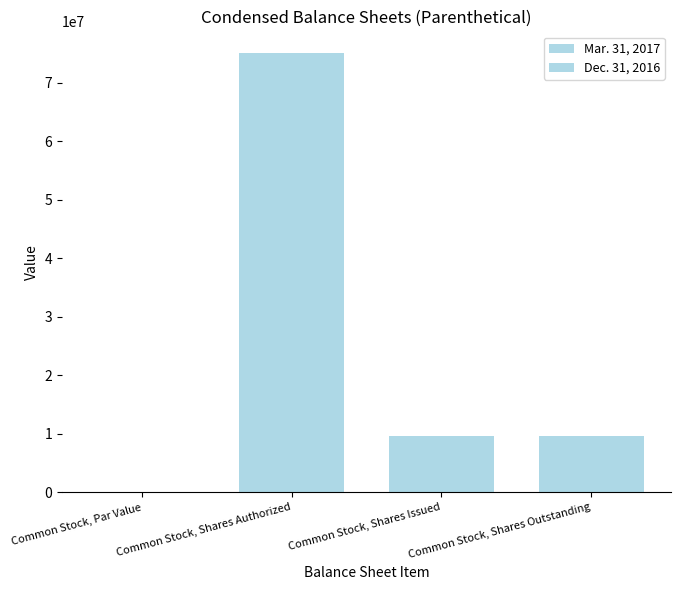

What position from the left is Common Stock, Shares Authorized?

2